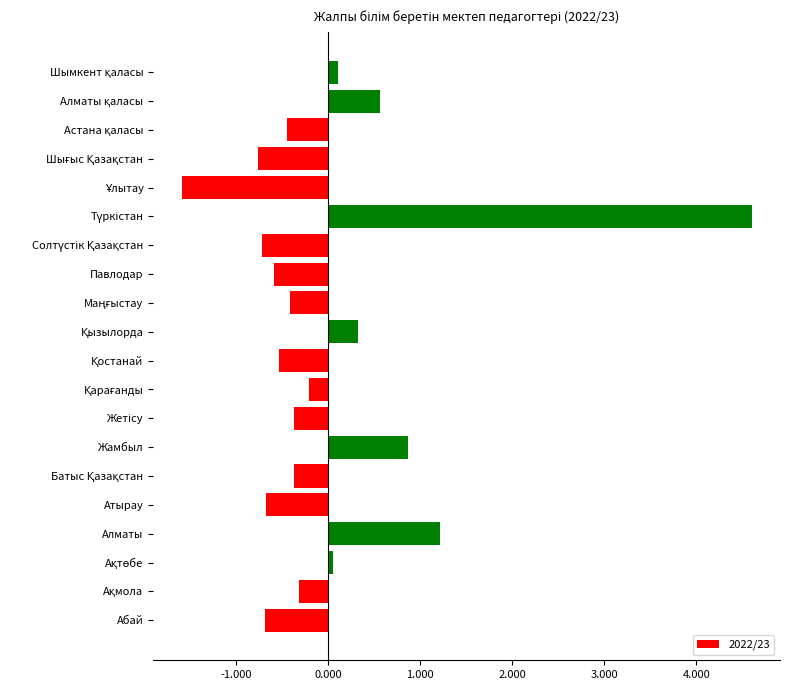

Are the bars grouped side by side (vs. stacked)?

No